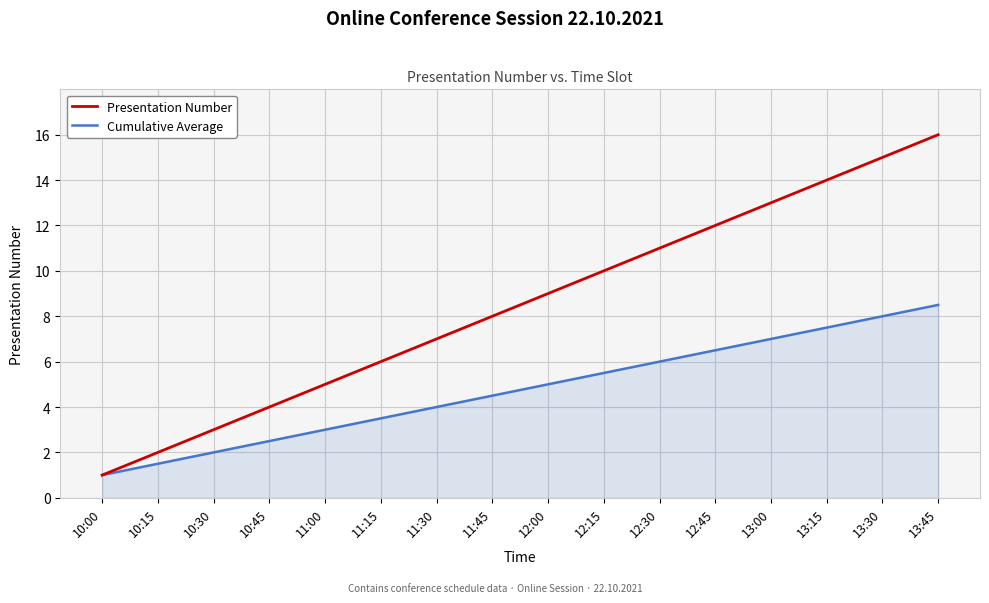

Which series changed the most between 10:15 and 11:15?

Presentation Number